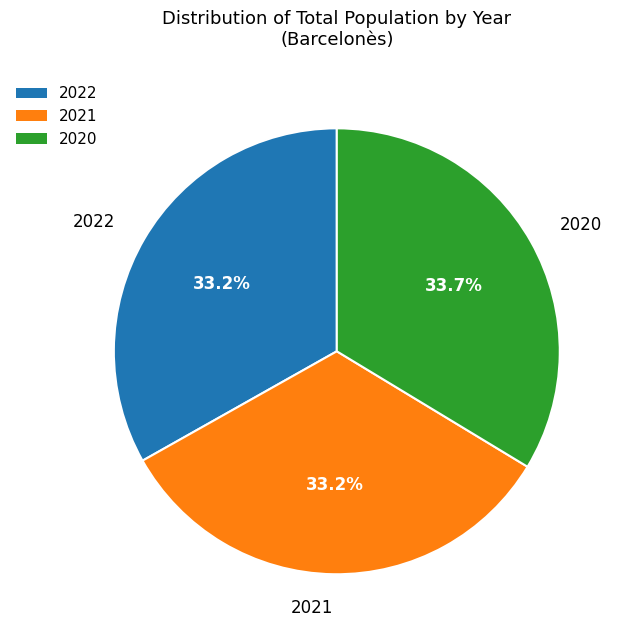

Does 2020 represent more than half of the total?

No